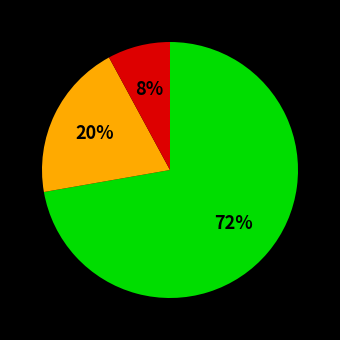

To the nearest percent, what is the average slice percentage?

33%